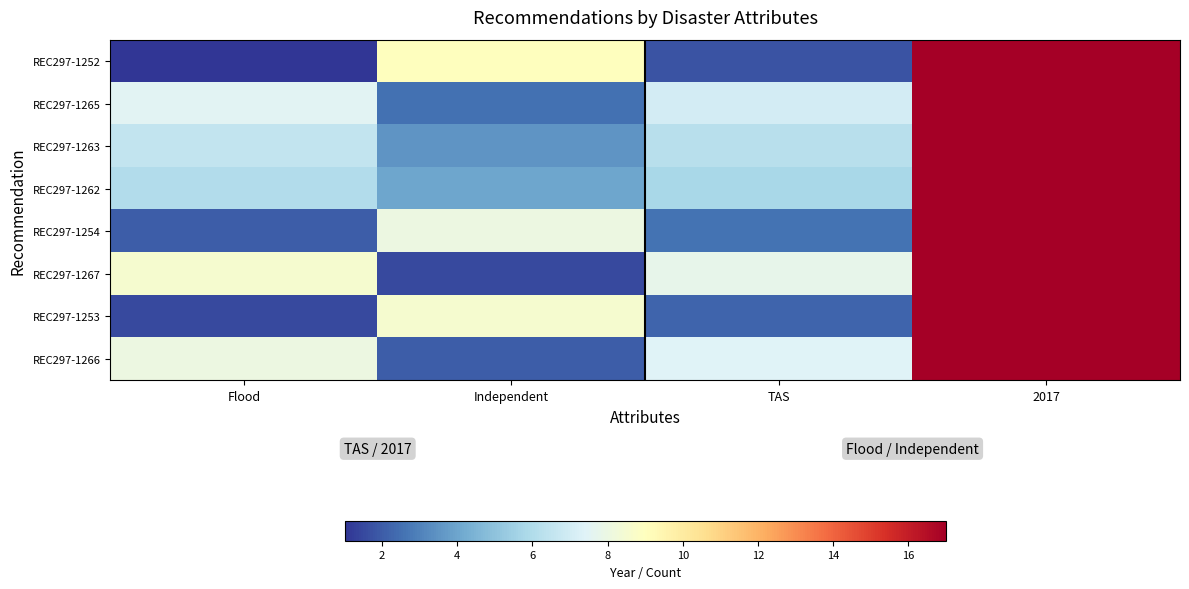

What is the smallest value displayed?

1.0